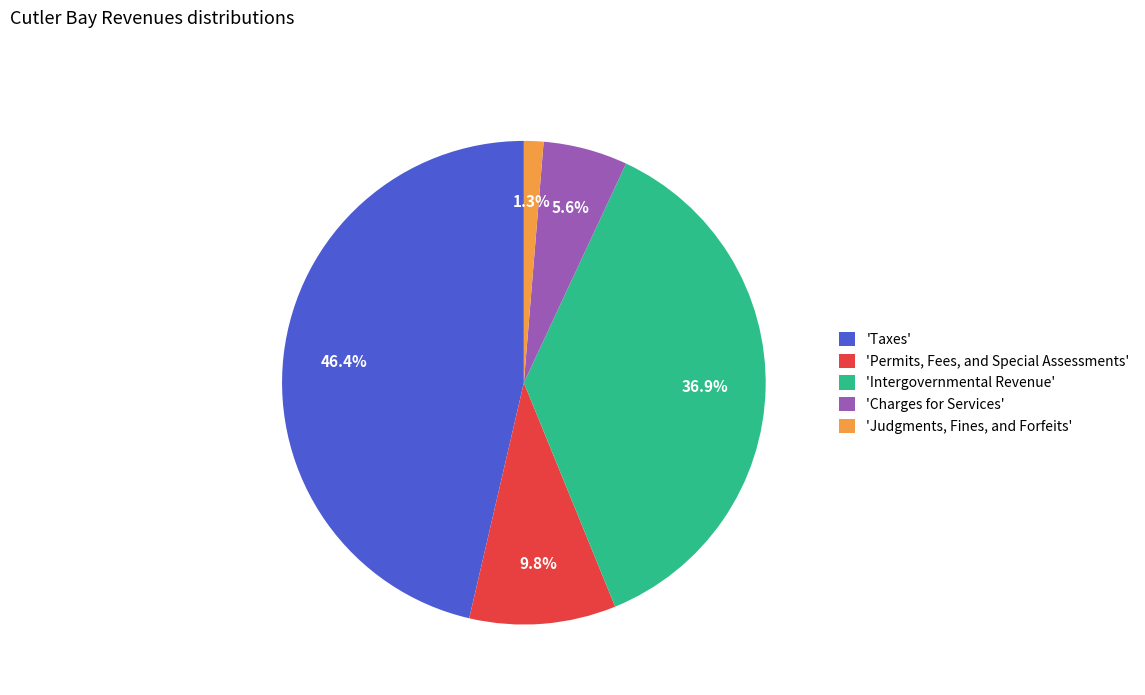

What percentage is NOT represented by 'Permits, Fees, and Special Assessments'?

90.2%